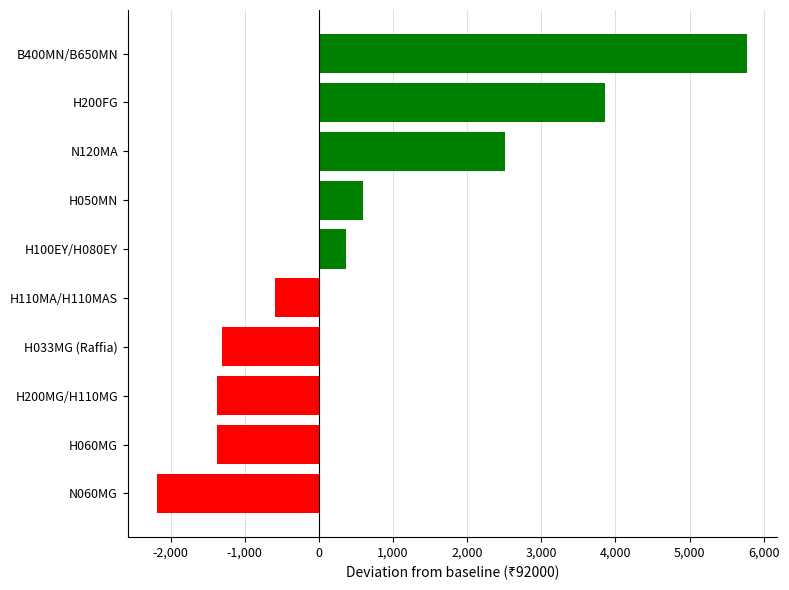

What is the average value?

627